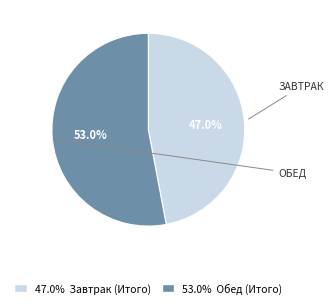

Does any single category account for the majority?

Yes